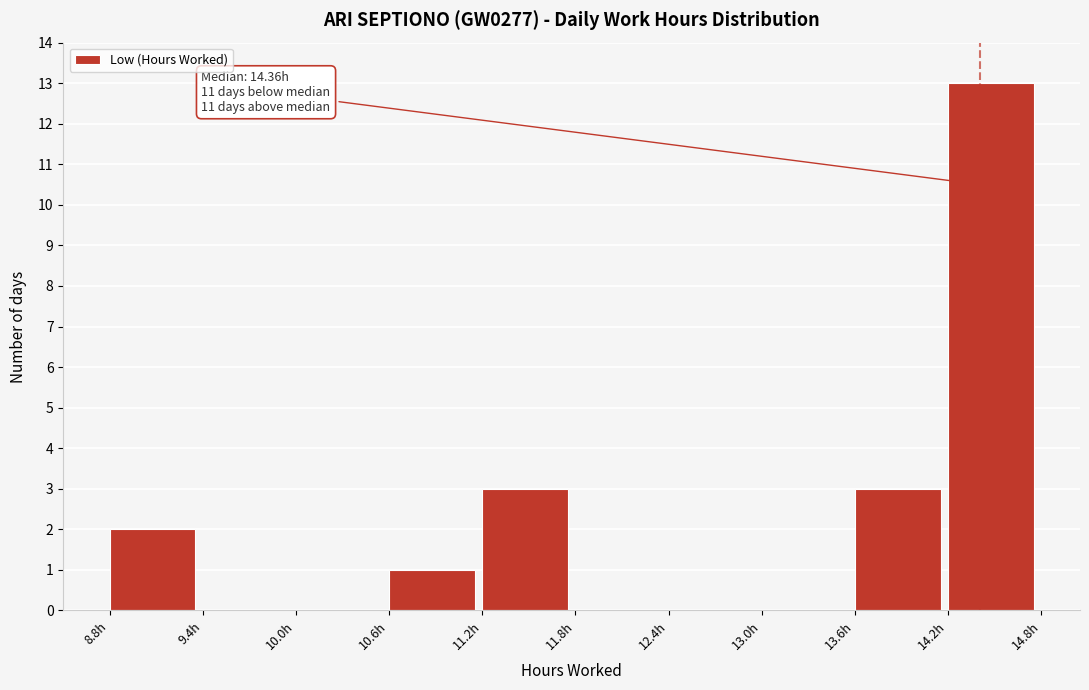

Which range on the x-axis has the tallest bar?

14.2 to 14.8